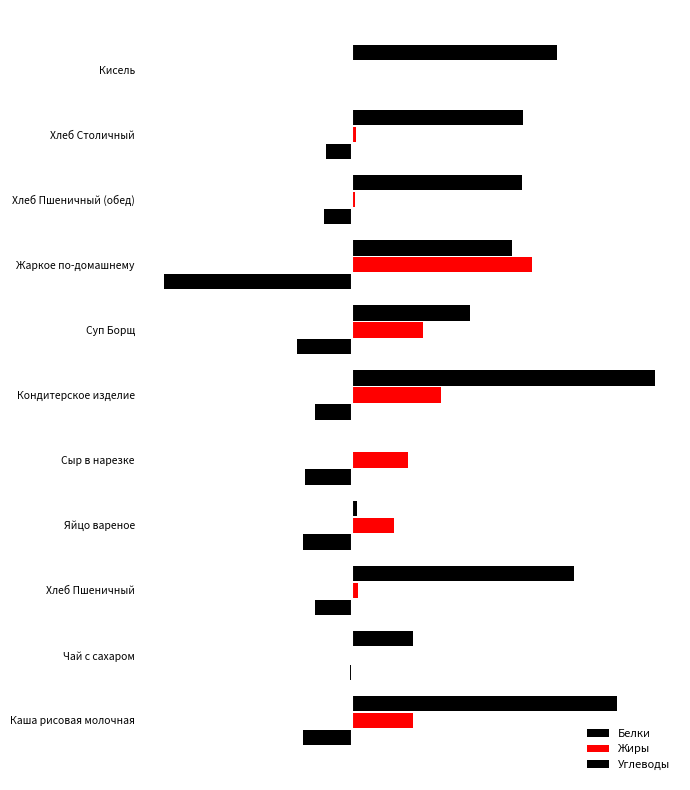

Does the chart contain stacked bars?

No